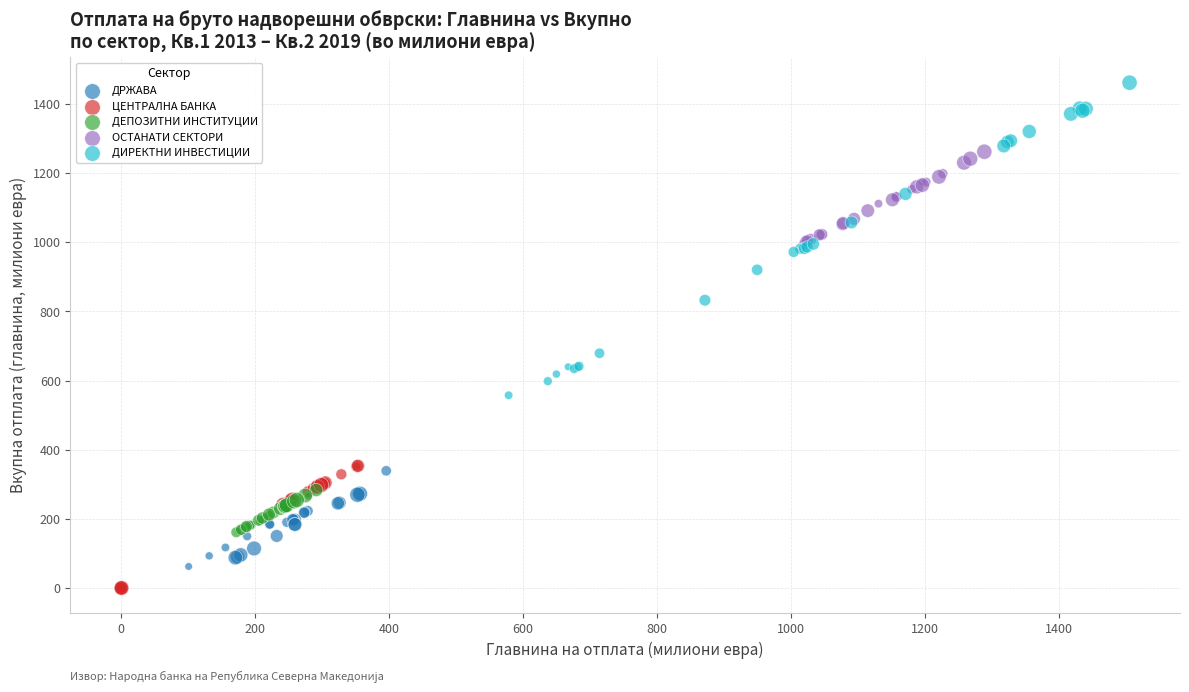

Which series contains the highest Y value?

ДИРЕКТНИ ИНВЕСТИЦИИ